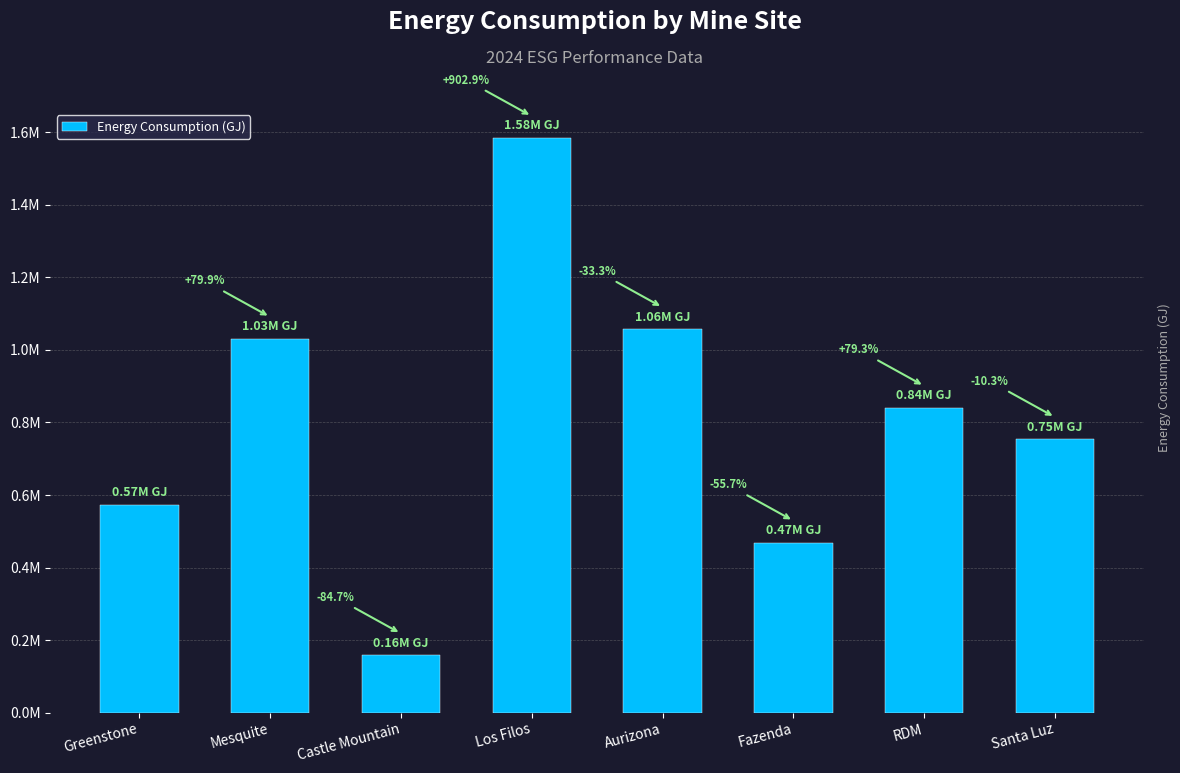

Is it true that the value at Aurizona is 1585189.1?

False